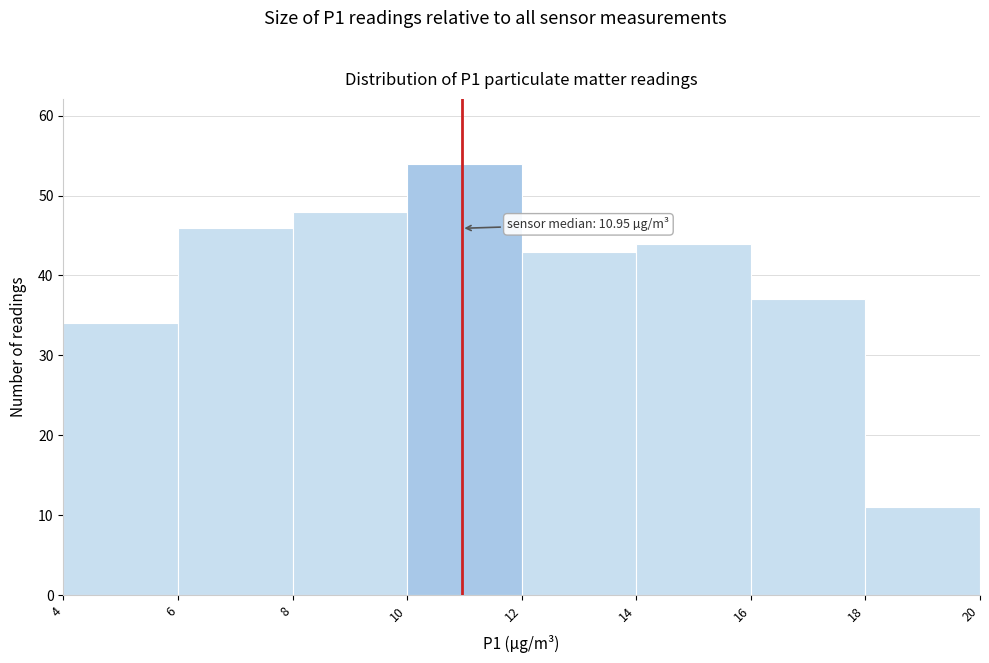

Which range on the x-axis has the tallest bar?

10 to 12